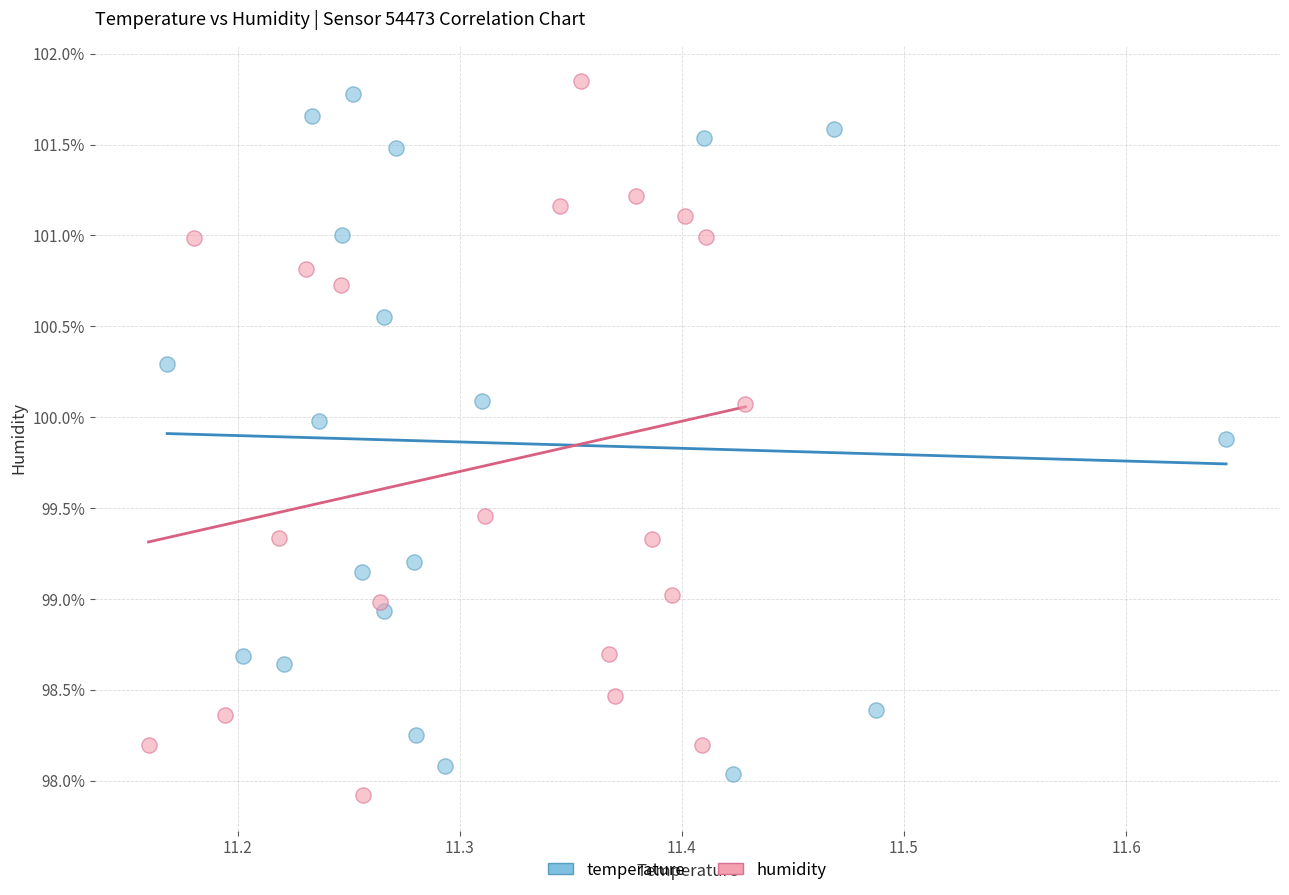

Which series reaches the maximum Y coordinate?

humidity